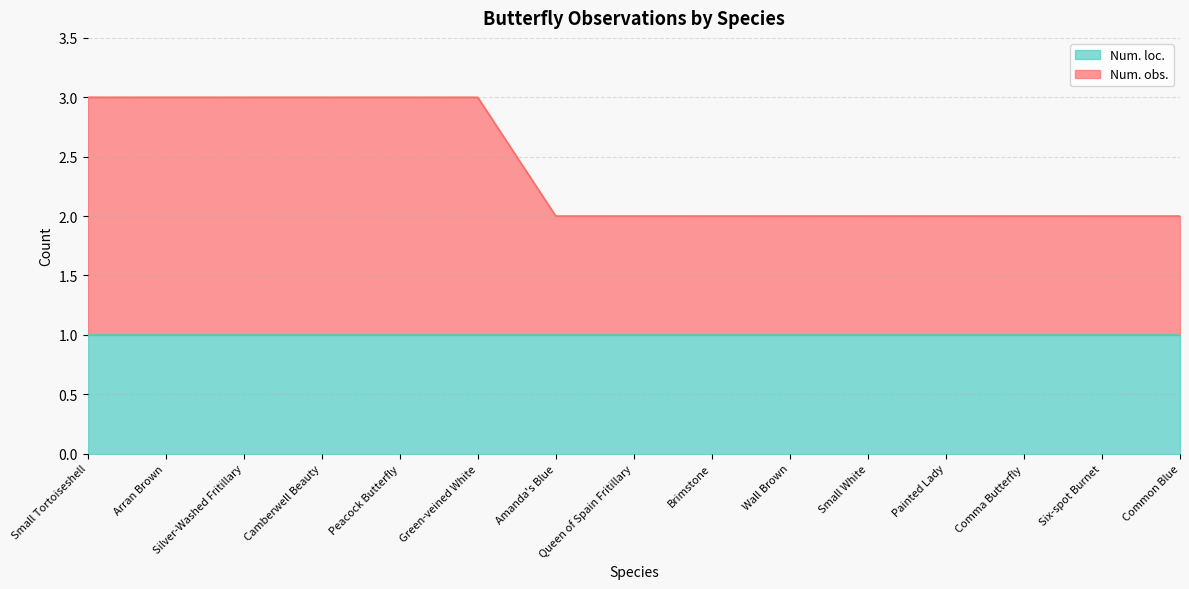

True or false: there are more than 2 points higher than both neighbors.

False